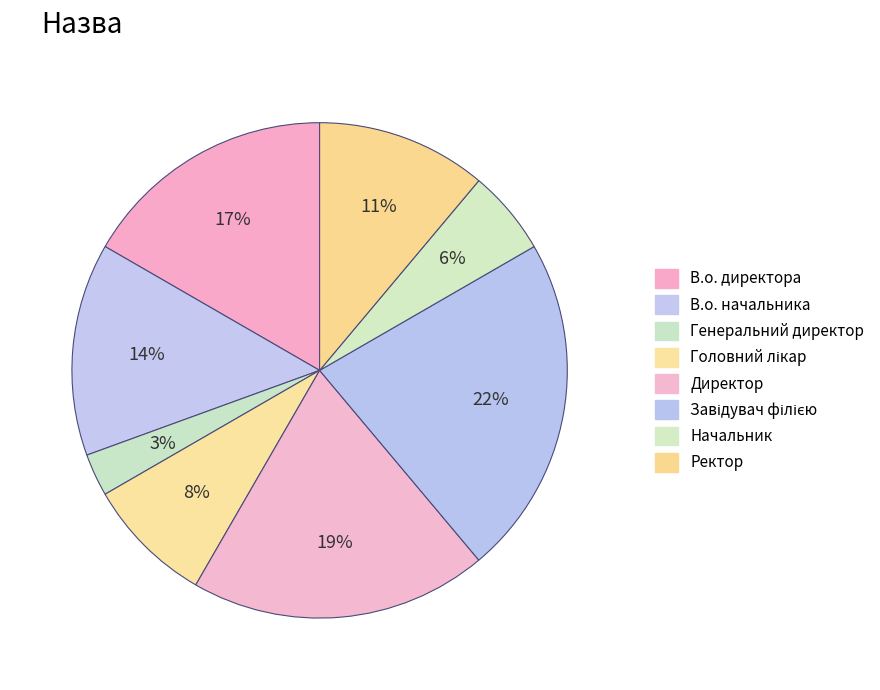

Count the number of slices in the pie.

8